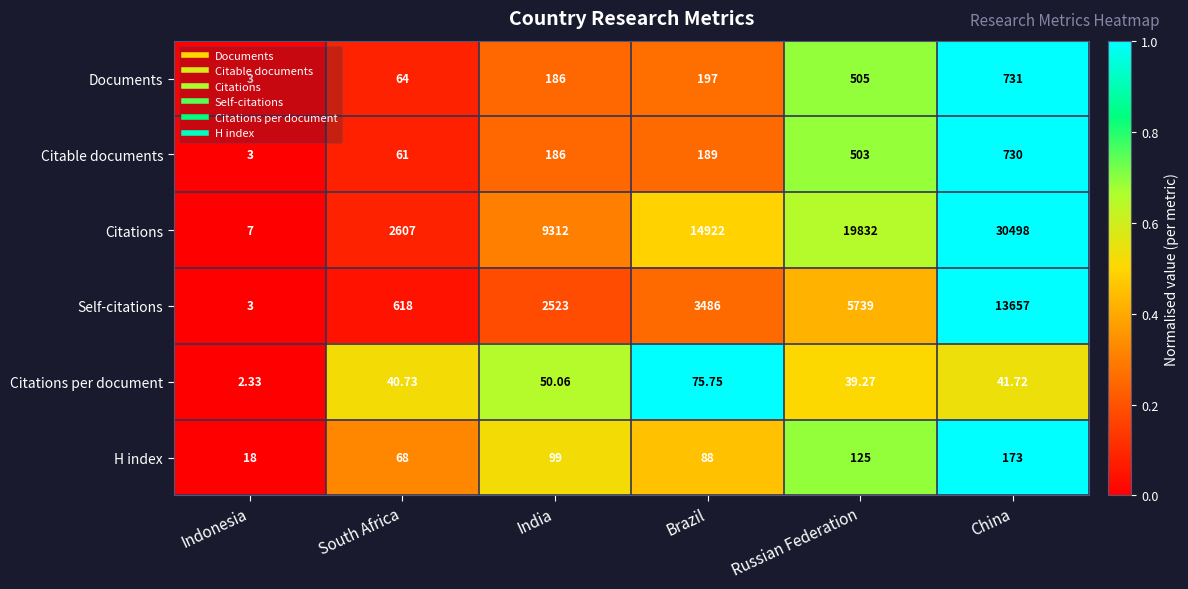

Where is Citable documents nearest to the value 366?

Russian Federation